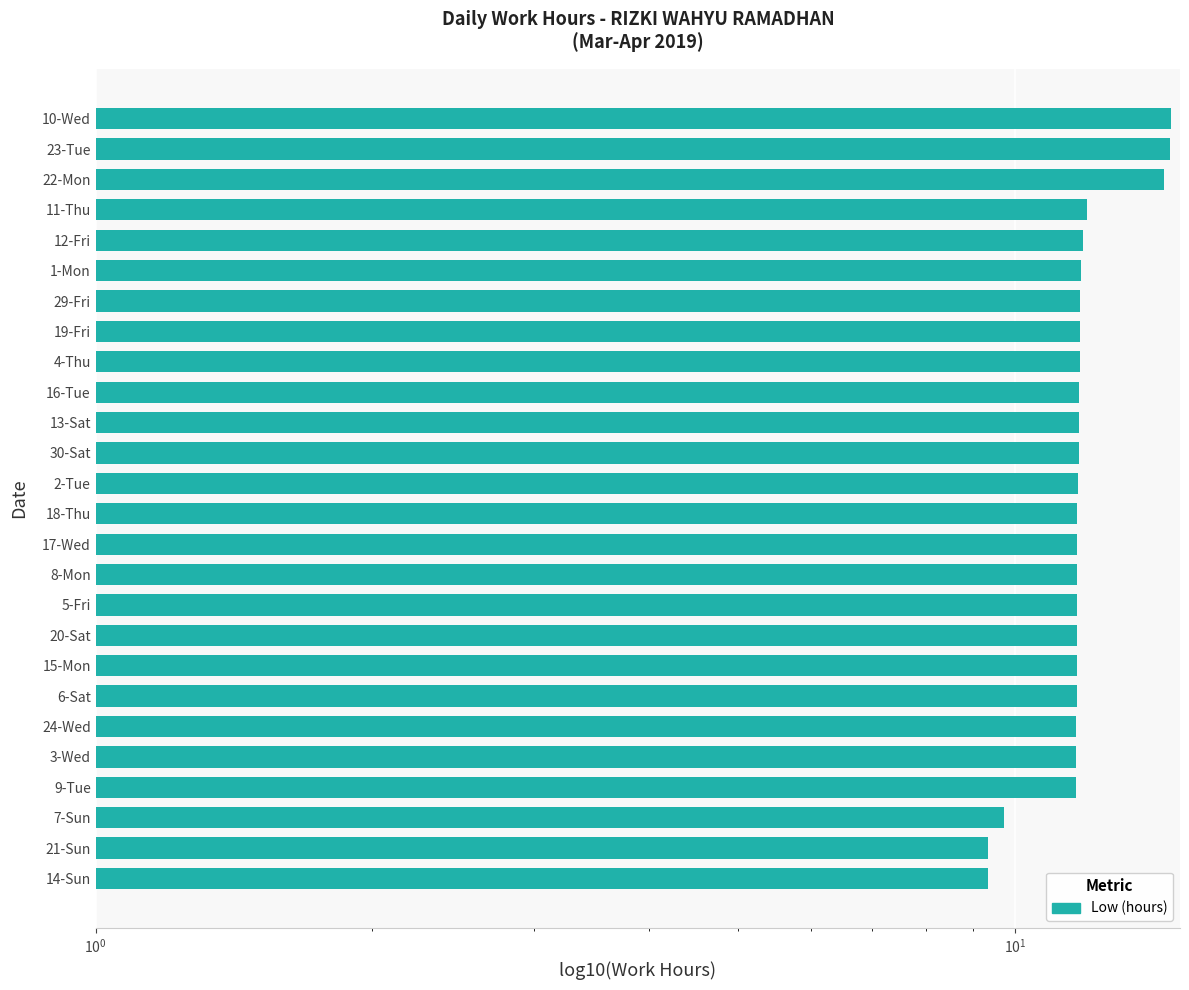

The chart shows a value of 3.2 at 21-Sun. True or false?

False